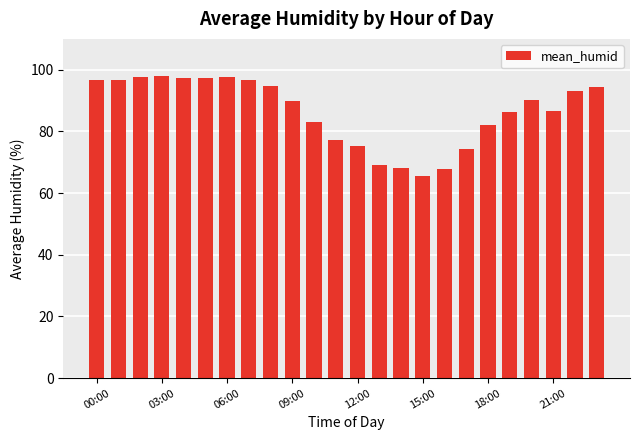

What is the greatest value displayed?

97.9